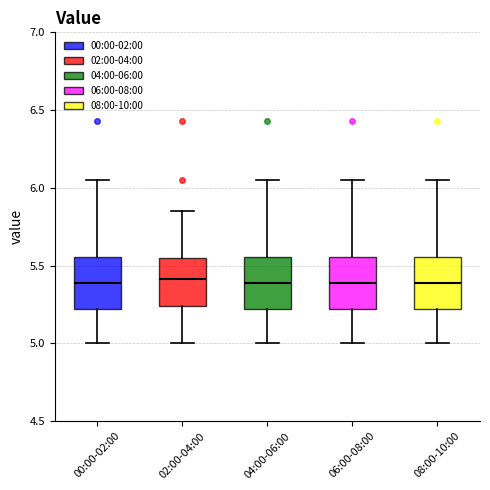

Reading left to right, transcribe this box plot: for each box, give where its median line is, the range the box spans, and where its two whiskers end, as read against the y-axis. The values are not printed on the chart, so give them approximately, as read against the axis.

00:00-02:00: median 5.40, box 5.20 to 5.55, whiskers 5.00 to 6.05
02:00-04:00: median 5.40, box 5.25 to 5.55, whiskers 5.00 to 5.85
04:00-06:00: median 5.40, box 5.20 to 5.55, whiskers 5.00 to 6.05
06:00-08:00: median 5.40, box 5.20 to 5.55, whiskers 5.00 to 6.05
08:00-10:00: median 5.40, box 5.20 to 5.55, whiskers 5.00 to 6.05